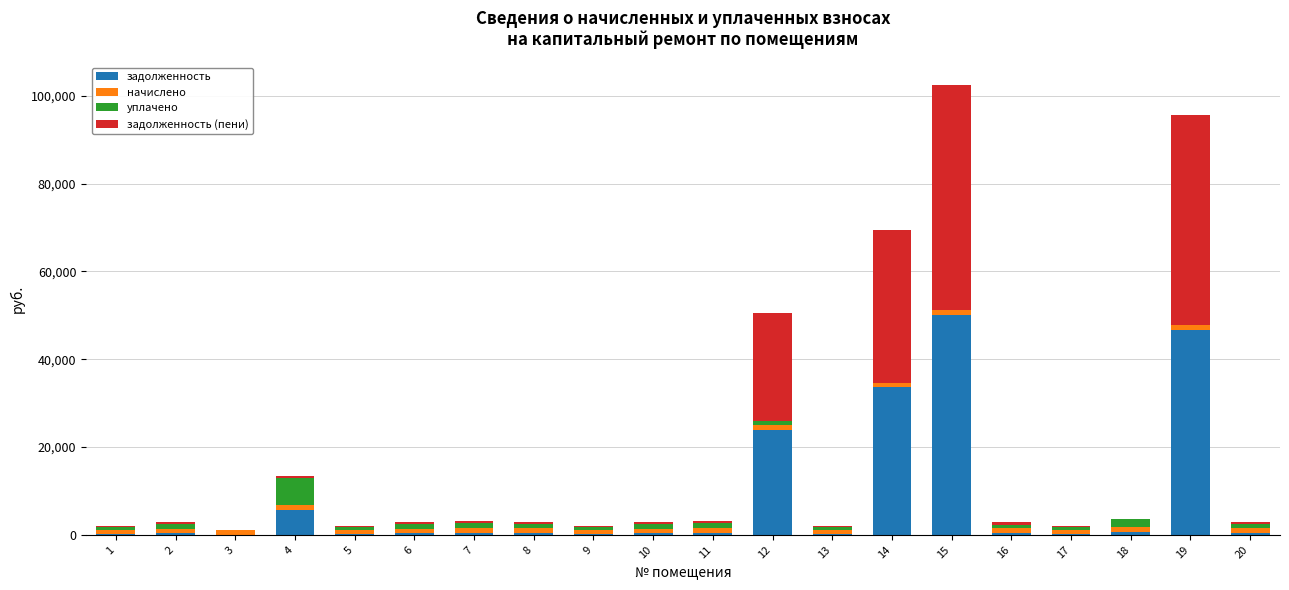

What is the maximum value for задолженность?

50099.2